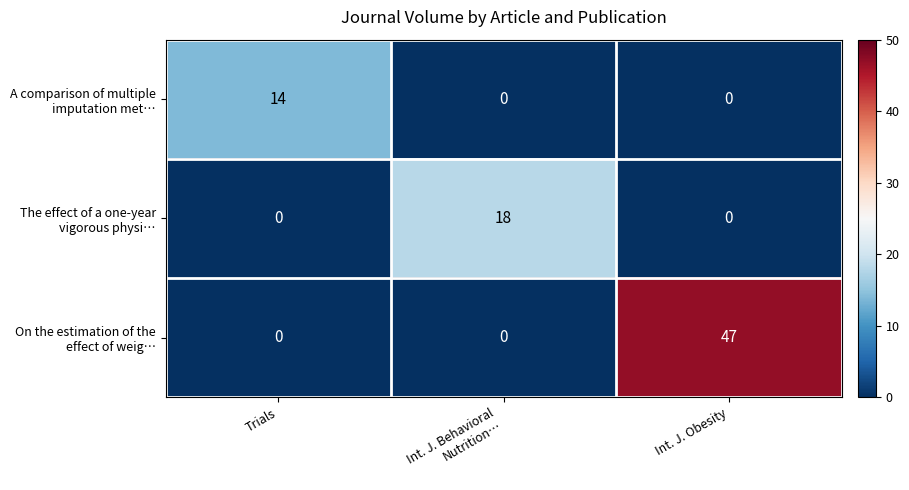

What is the maximum value shown in the chart?

47